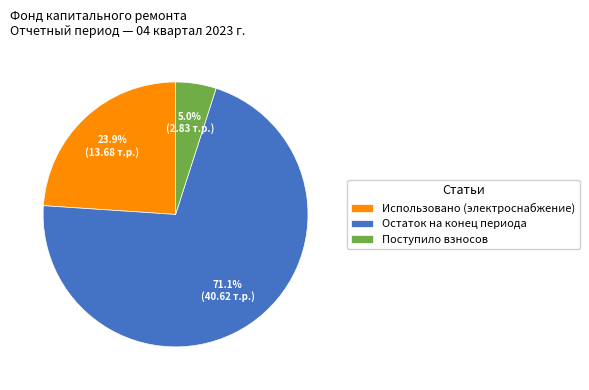

What portion of the pie excludes Остаток на конец периода?

28.9%